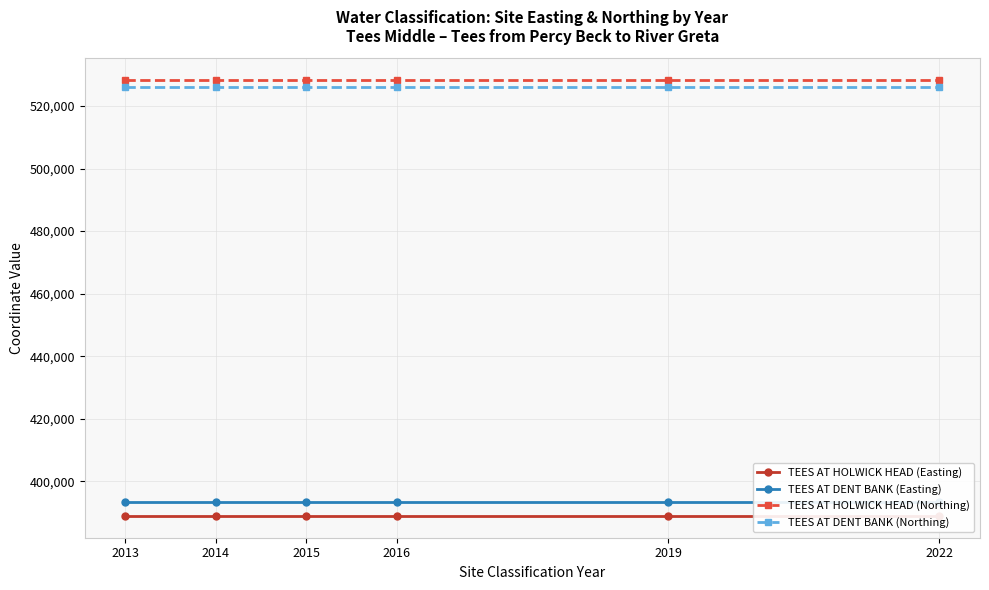

What are all the series names shown in the legend?

TEES AT HOLWICK HEAD (Easting), TEES AT DENT BANK (Easting), TEES AT HOLWICK HEAD (Northing), TEES AT DENT BANK (Northing)